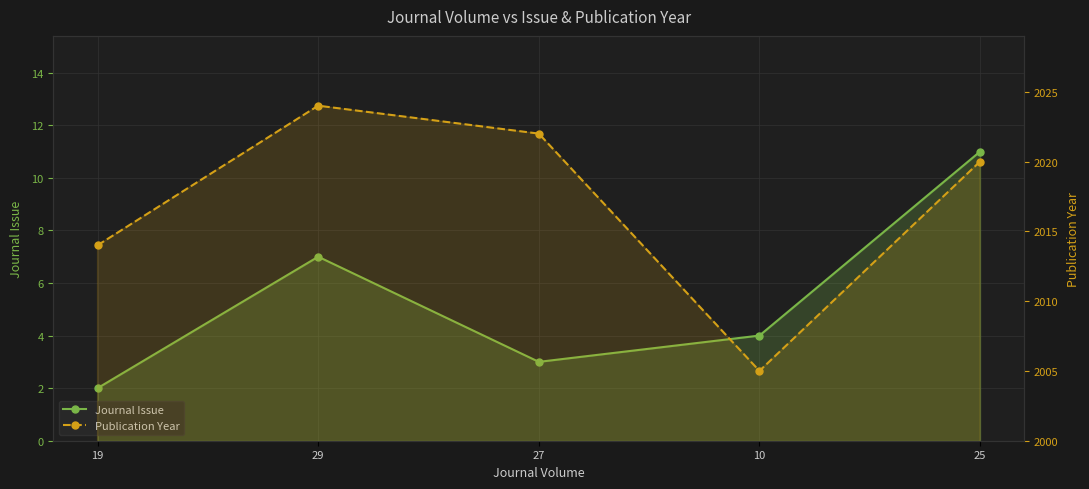

What is the label of the 1st point from the right?

25